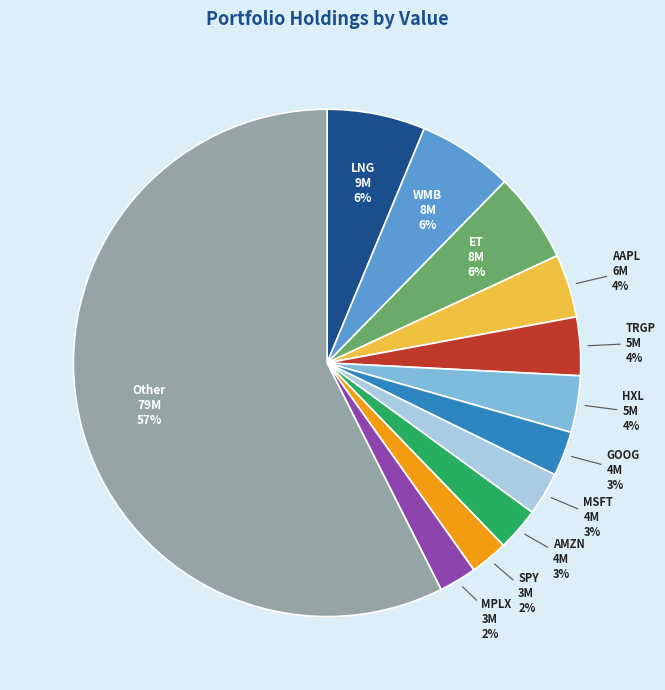

Is there any slice that represents more than half of the pie?

Yes